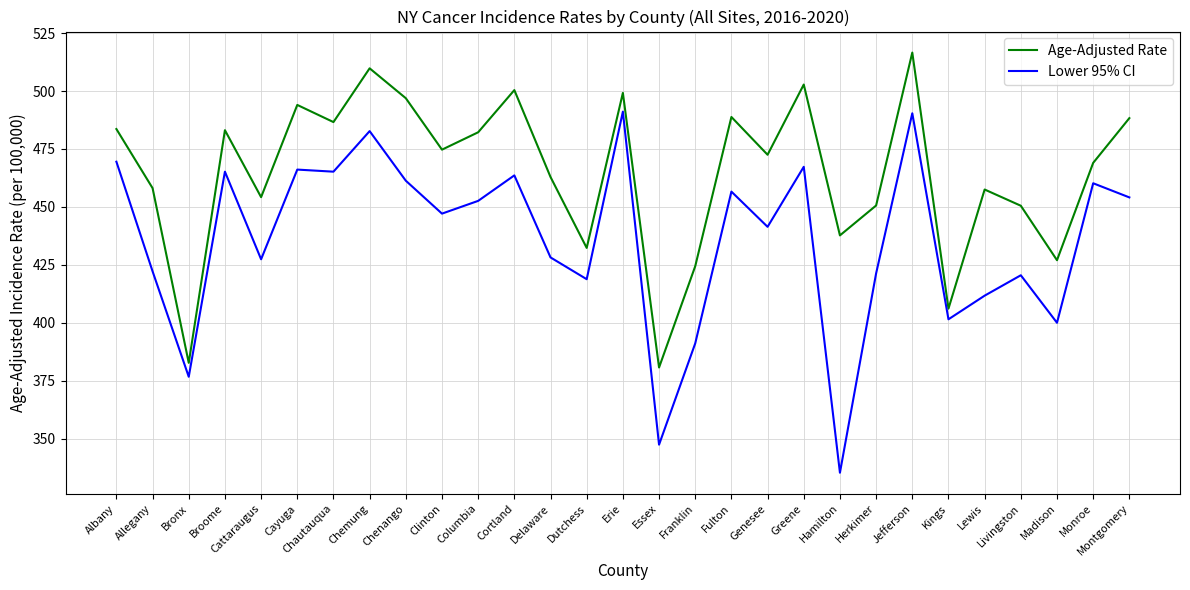

The value of Age-Adjusted Rate at Bronx is 382.7. True or false?

True